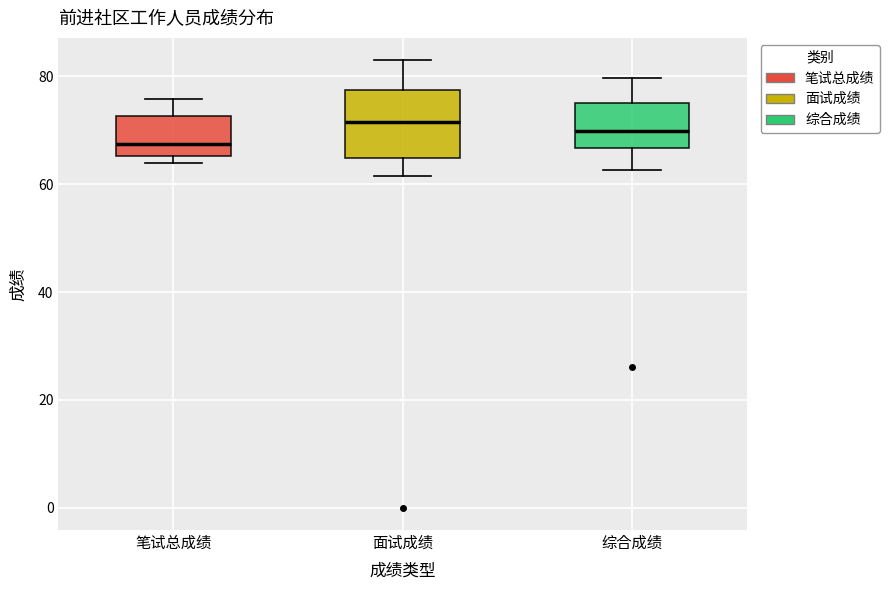

Which box has the lowest median line?

笔试总成绩